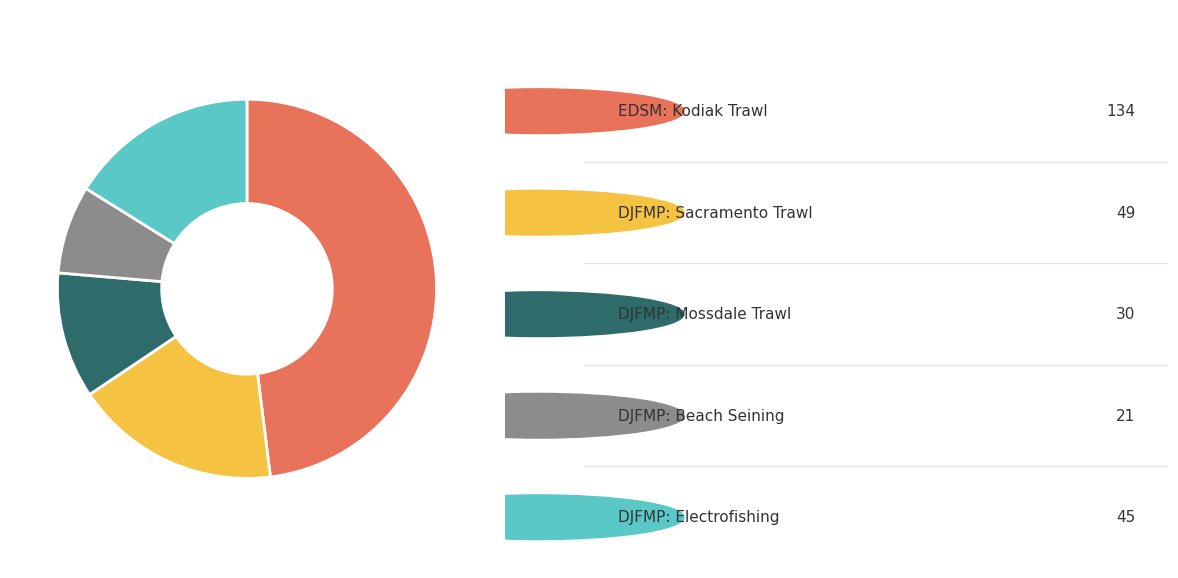

Is there any slice that represents more than half of the pie?

No